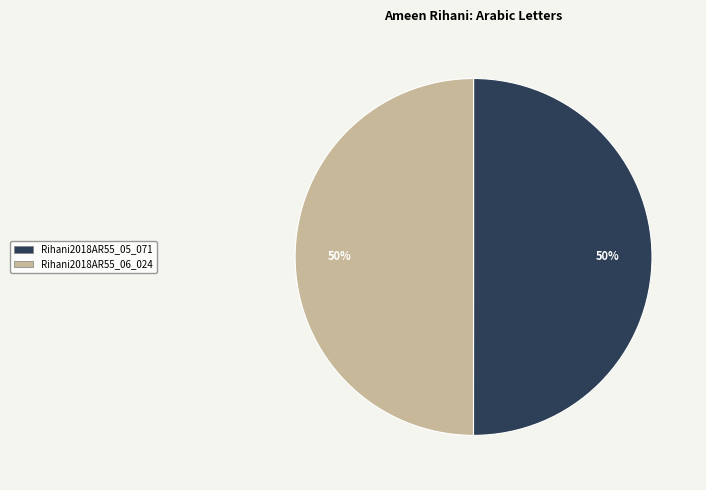

The Rihani2018AR55_06_024 slice represents 44% of the pie. True or false?

False